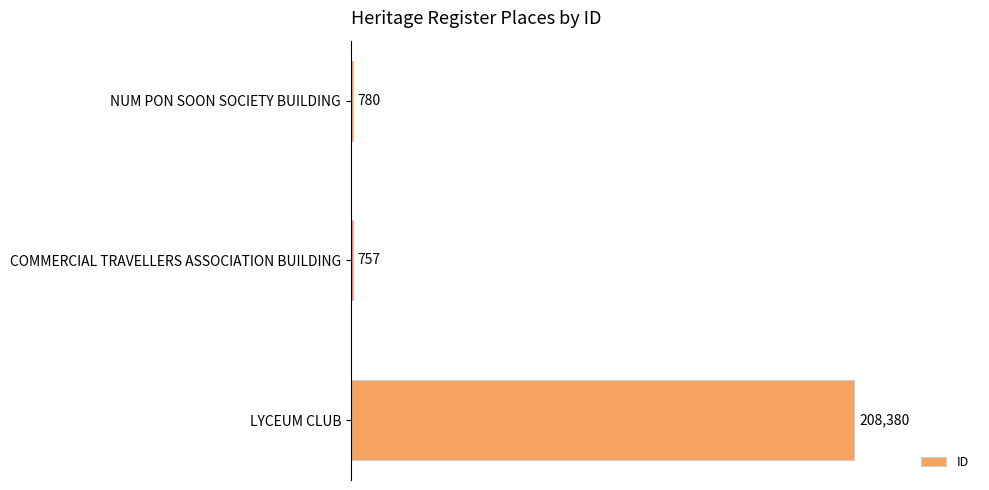

Are the bars horizontal?

Yes